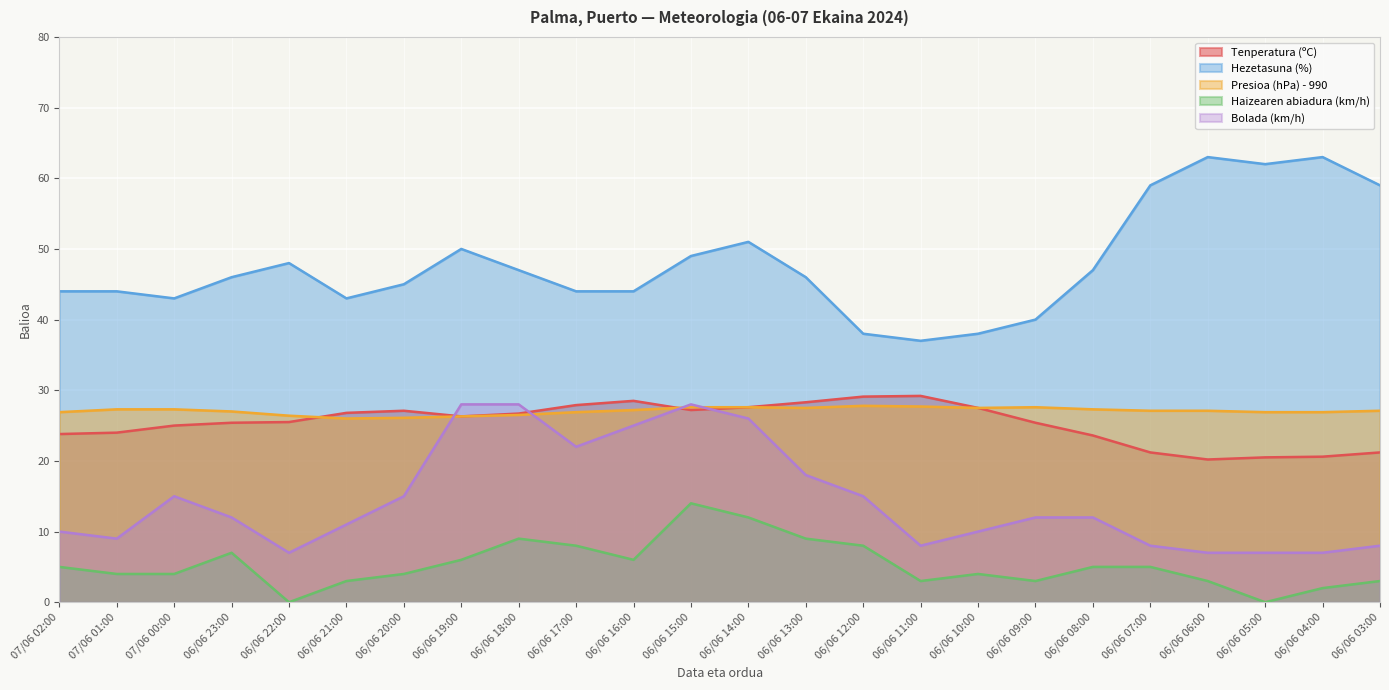

At which category does the chart reach its peak across all series?

06/06 06:00